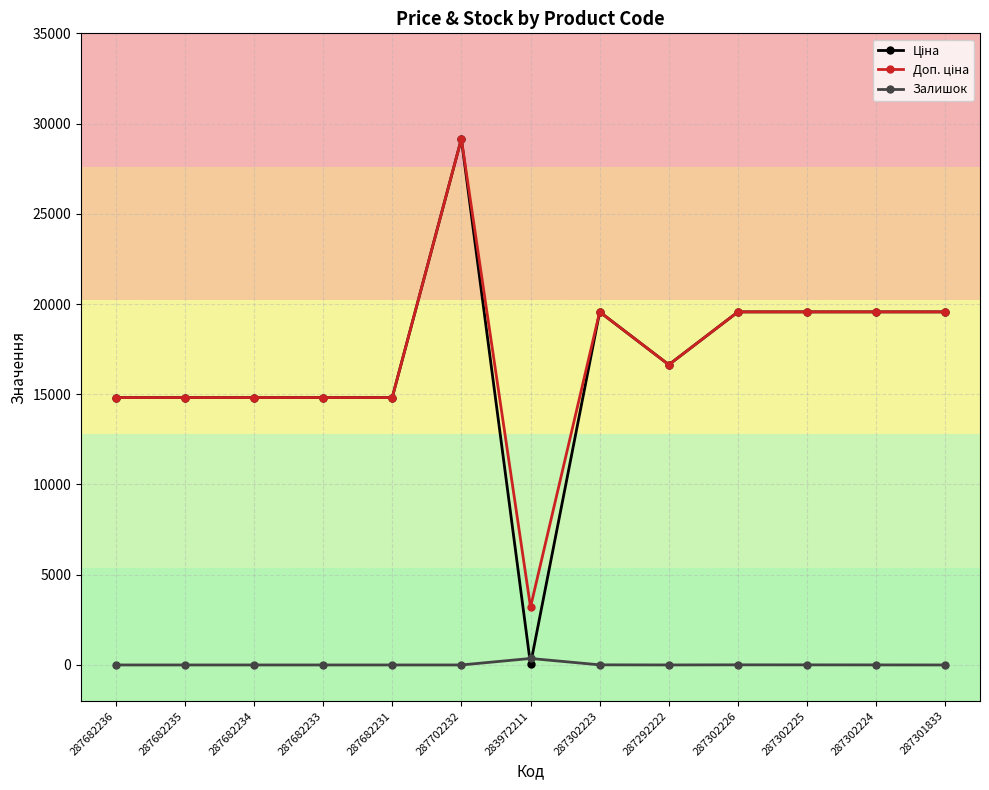

True or false: Залишок has a value of 1.0 at 287292222.

True